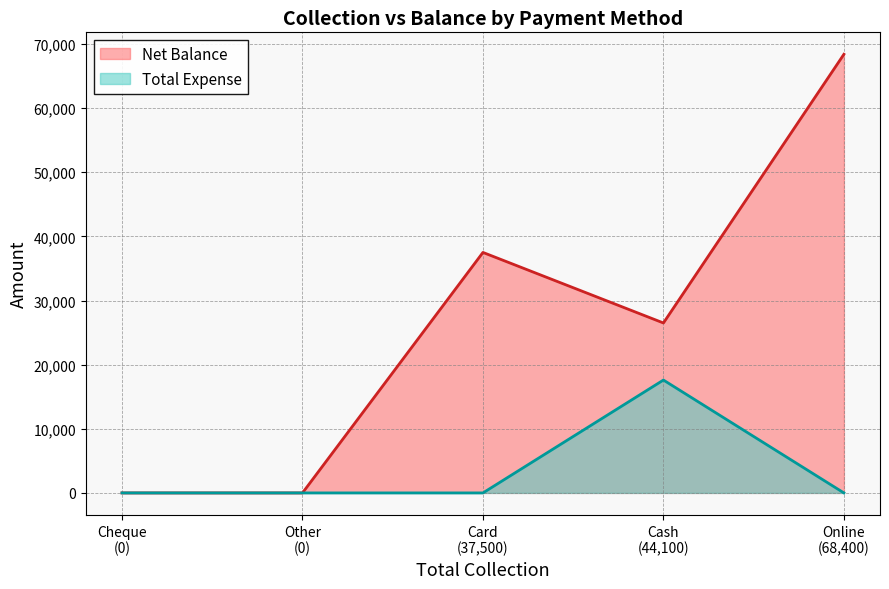

What is the difference between the maximum and minimum values in the Net Balance series?

68400